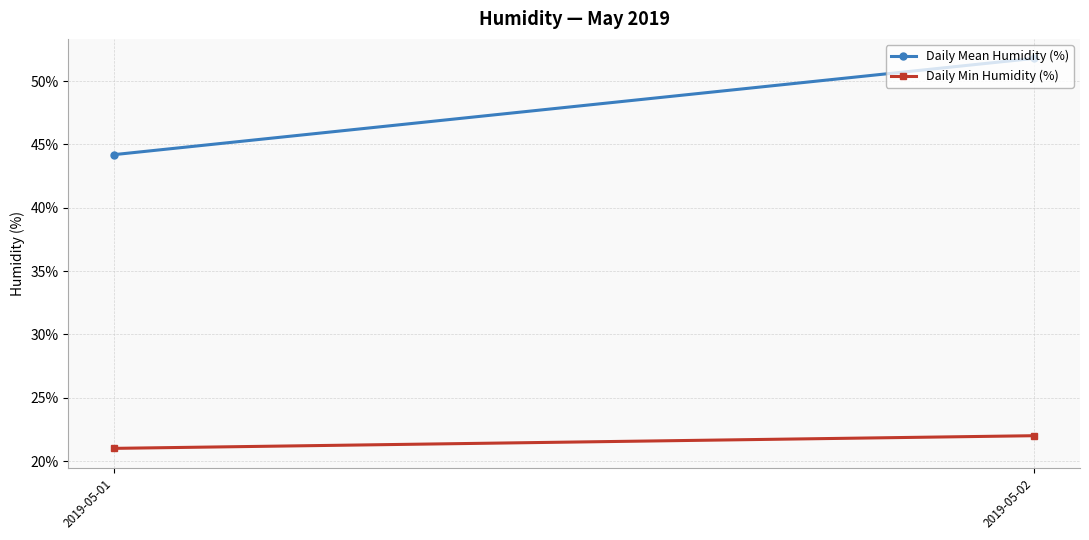

Rank the series by their average value, from lowest to highest.

Daily Min Humidity (%), Daily Mean Humidity (%)